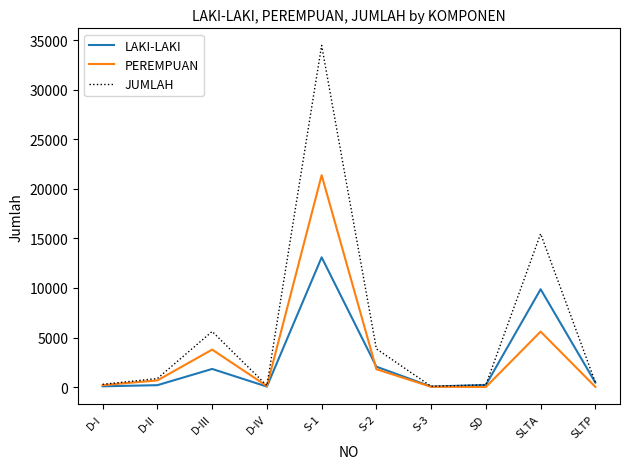

Rank the series by their maximum value, from lowest to highest.

LAKI-LAKI, PEREMPUAN, JUMLAH